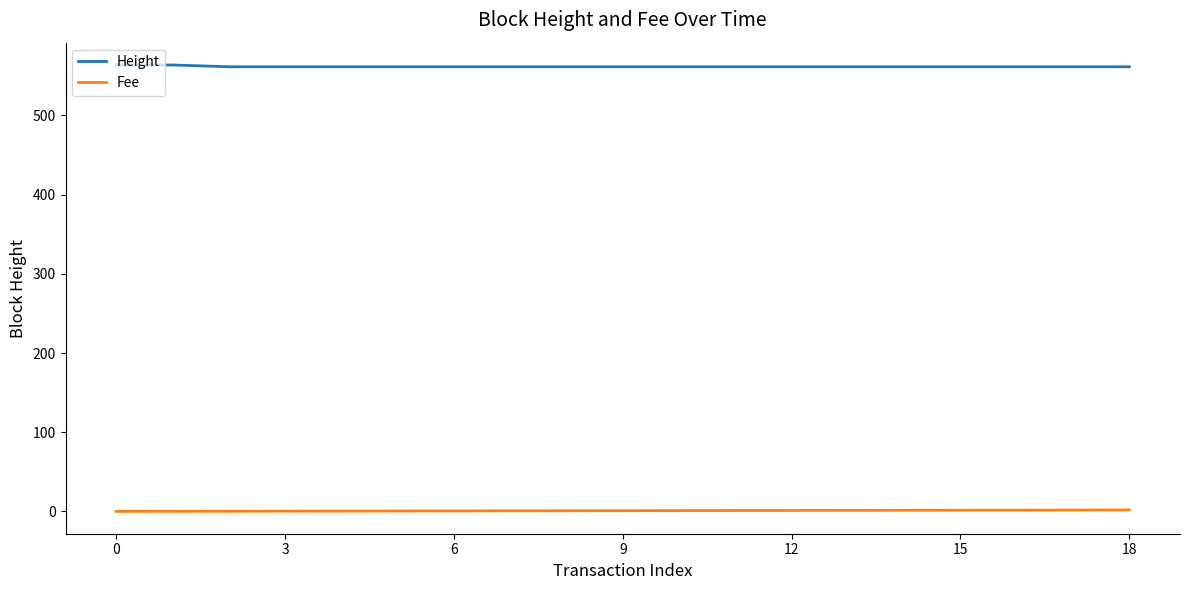

True or false: Height and Fee cross at least once.

False